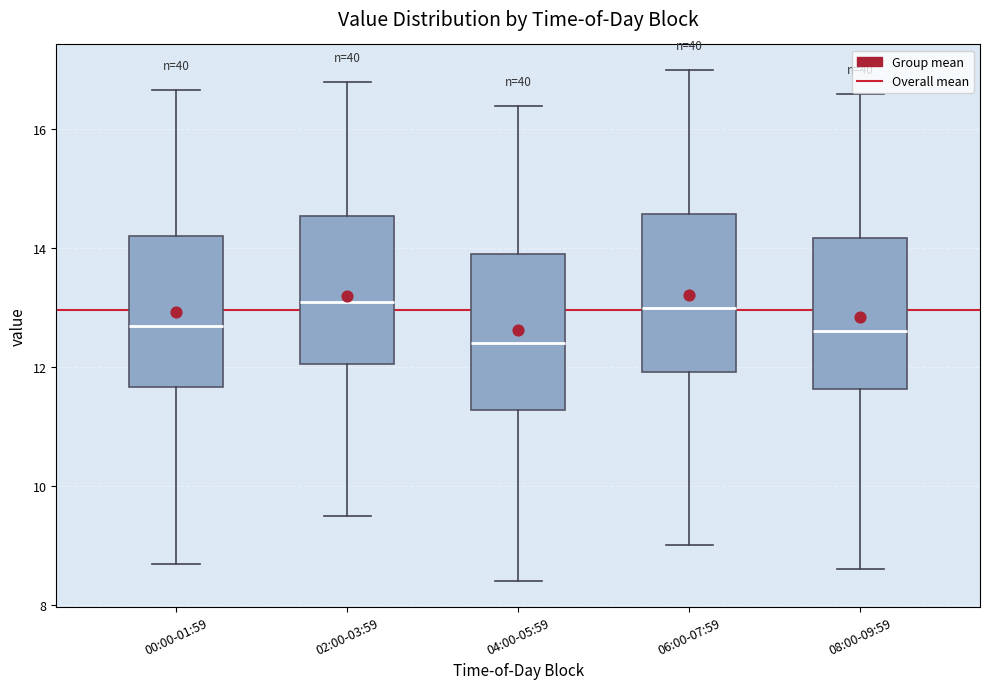

Where does the median line of the box for 06:00-07:59 sit on the y-axis? The values are not printed on the chart, so give them approximately, as read against the axis.

13.0